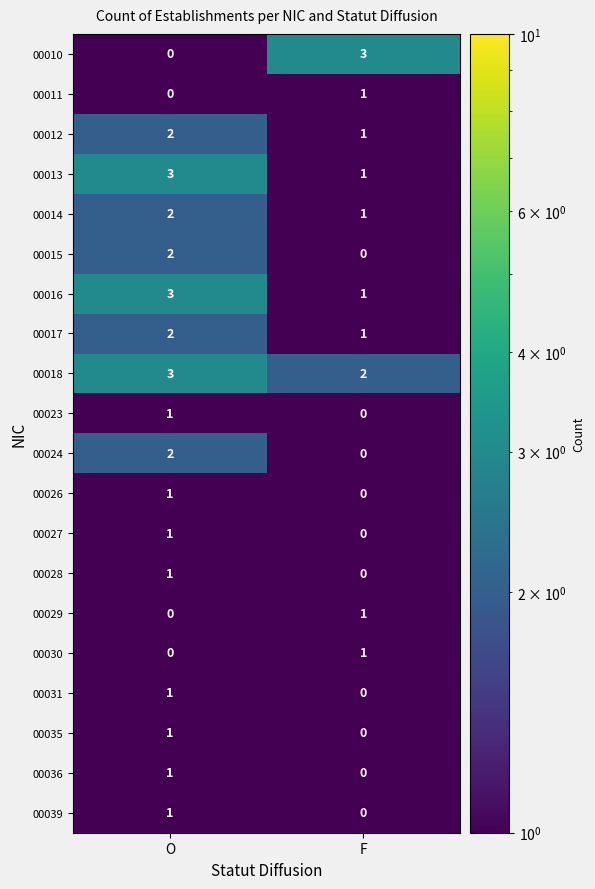

Where is 00012 nearest to the value 1?

F